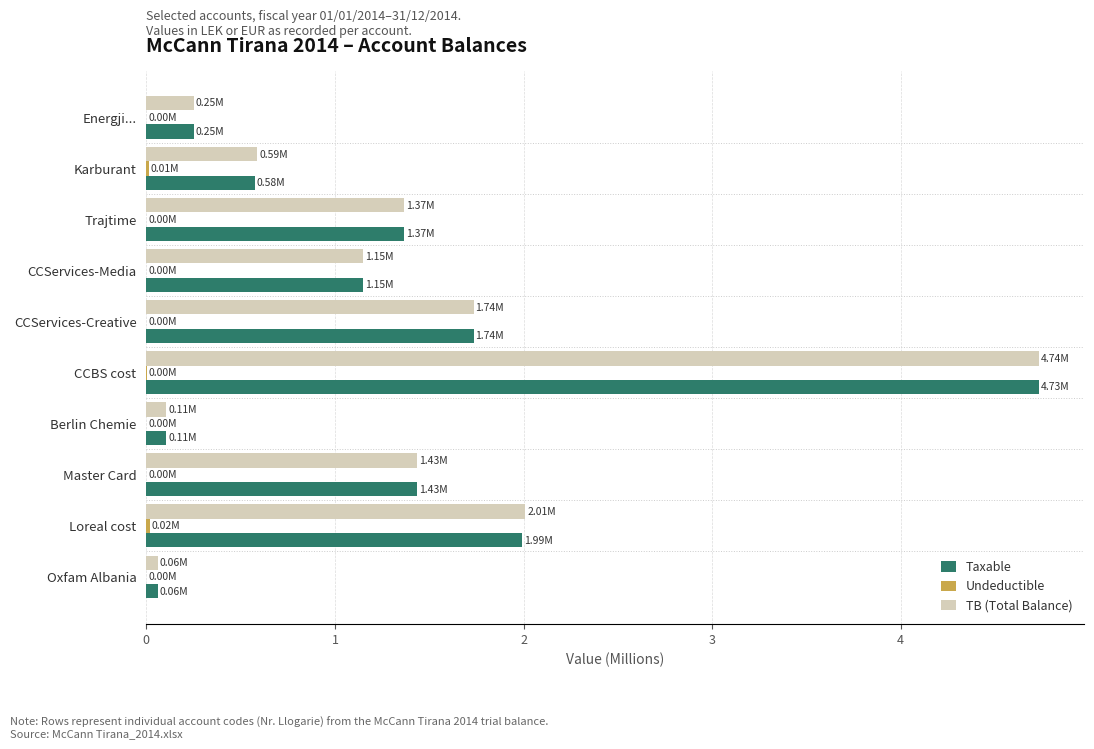

At which category is the sum across all series the highest?

CCBS cost